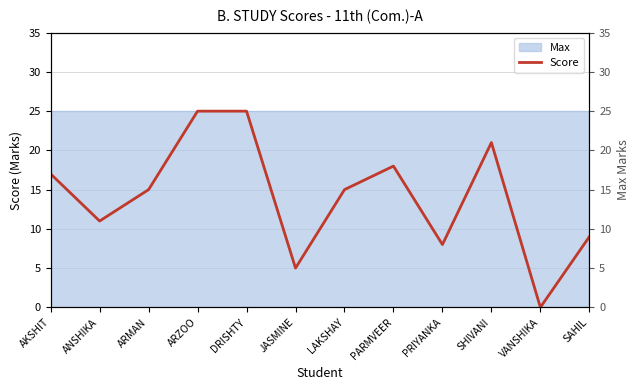

Is it true that the value at SAHIL is 9?

True